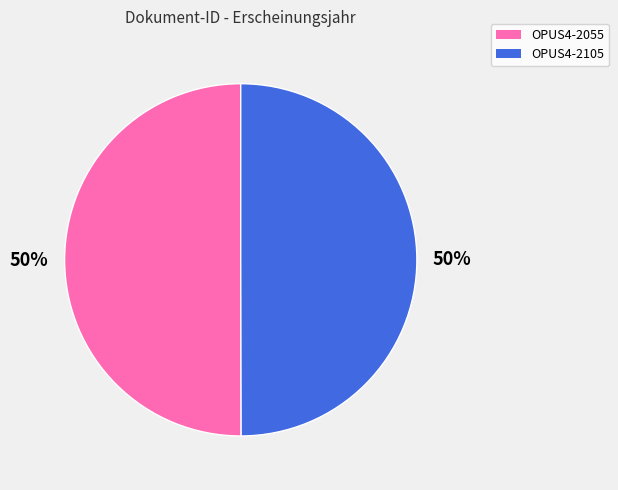

Approximately how many times larger is the value at OPUS4-2055 compared to OPUS4-2105?

1.0